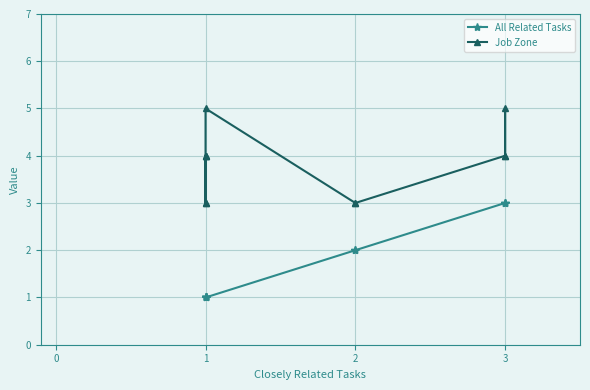

Is the value of All Related Tasks at 1 greater than the value of Job Zone at 3?

No